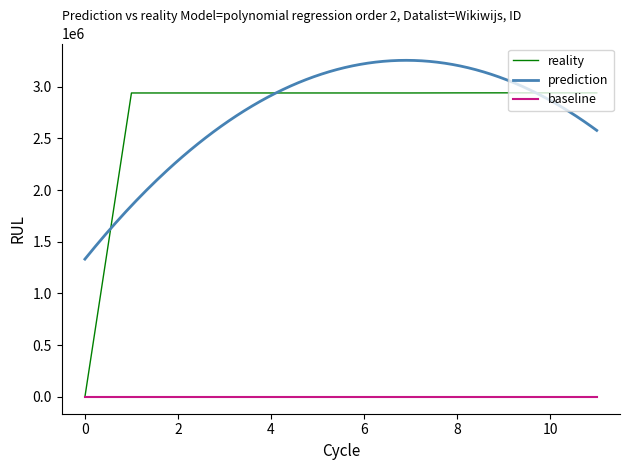

The value of reality at 0 is 0. True or false?

True